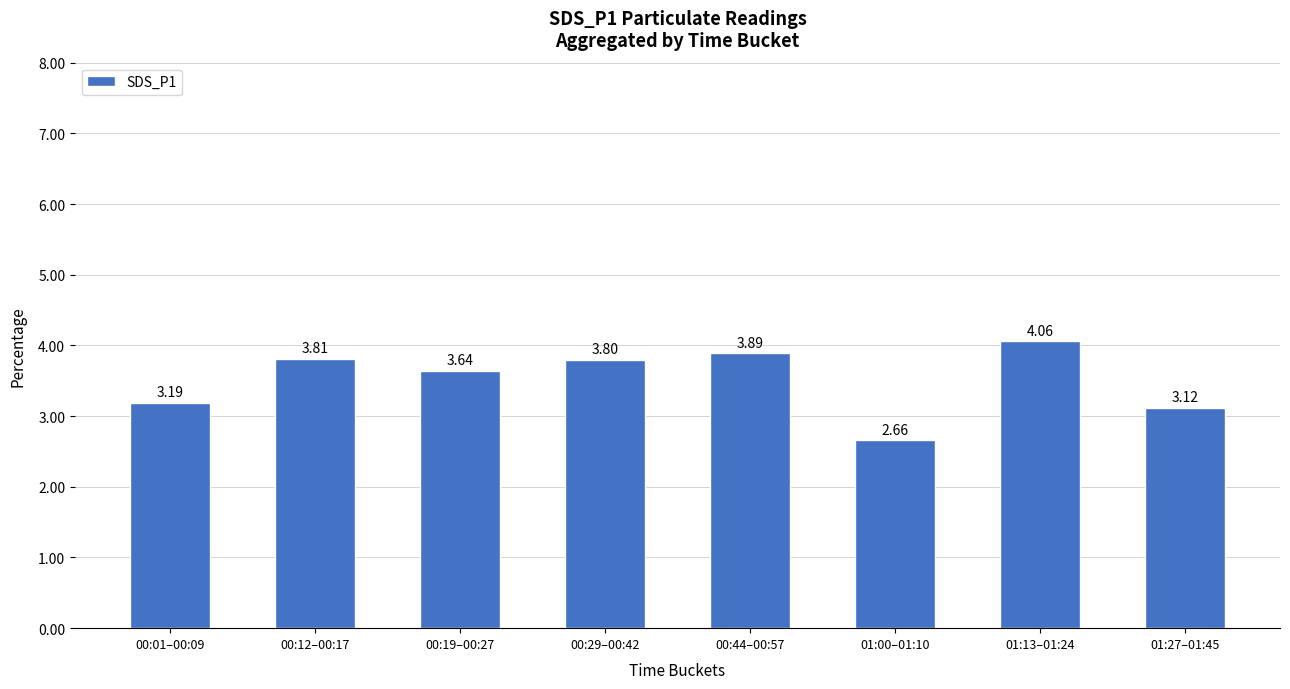

What is the ratio of the value at 00:01–00:09 to the value at 01:27–01:45?

1.0